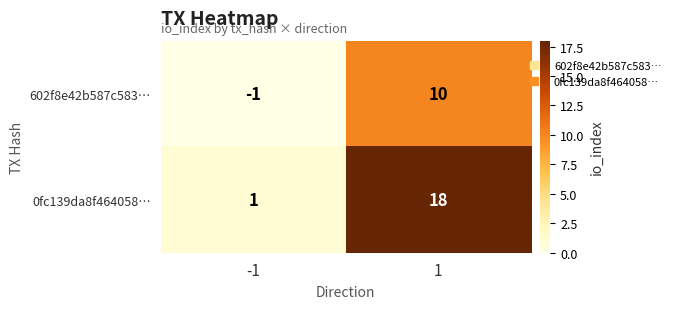

List the series in order of their peak value, highest first.

0fc139da8f464058…, 602f8e42b587c583…